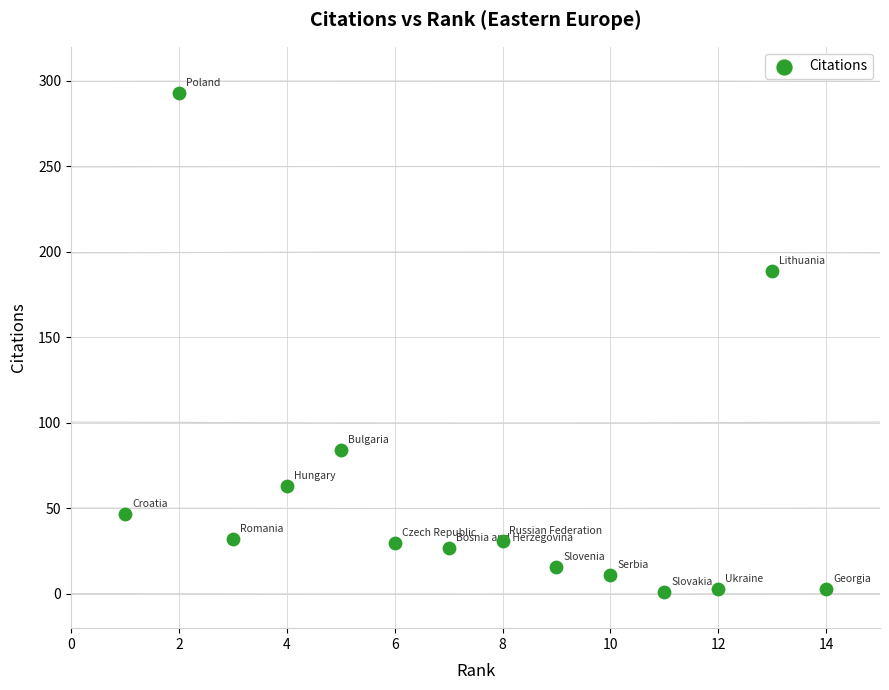

What Y value in the scatter plot is closest to 147?

189